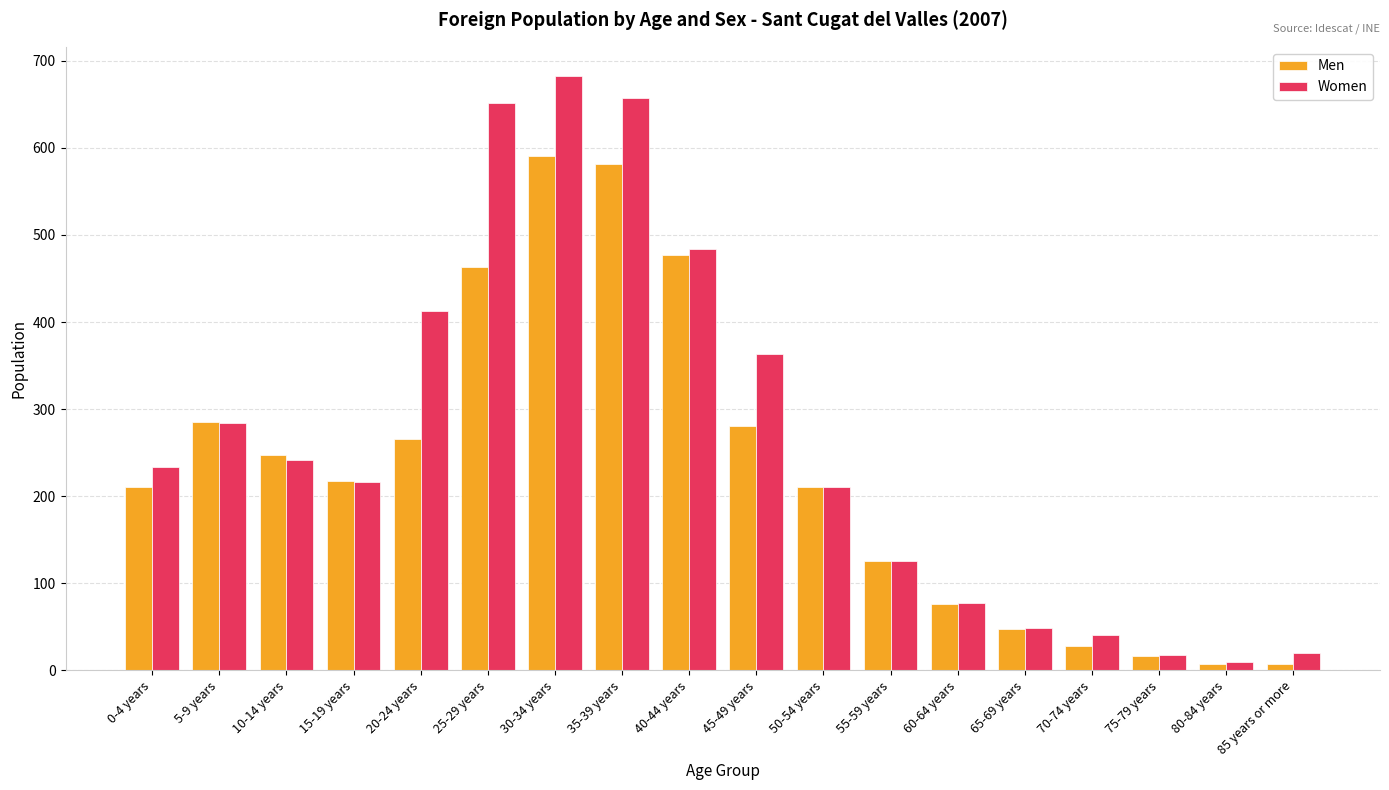

What is the difference between the Men values at 0-4 years and 30-34 years?

381